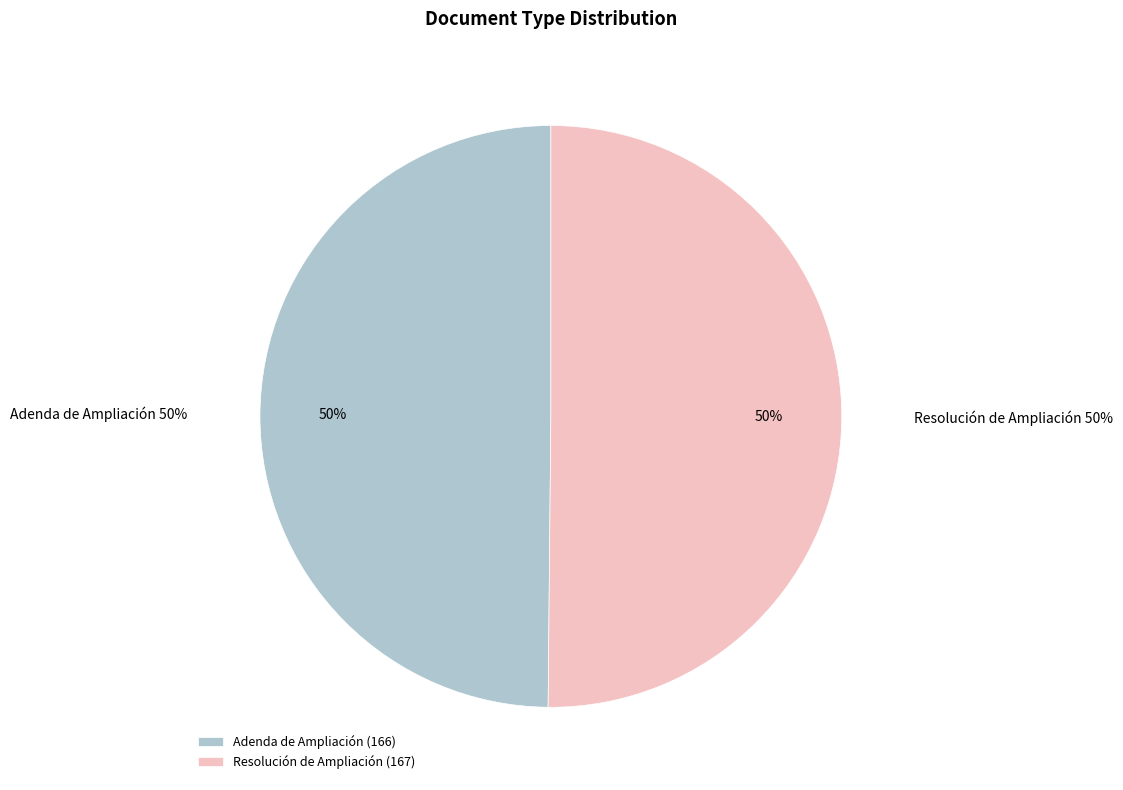

Which slice is the smallest?

Adenda de Ampliación